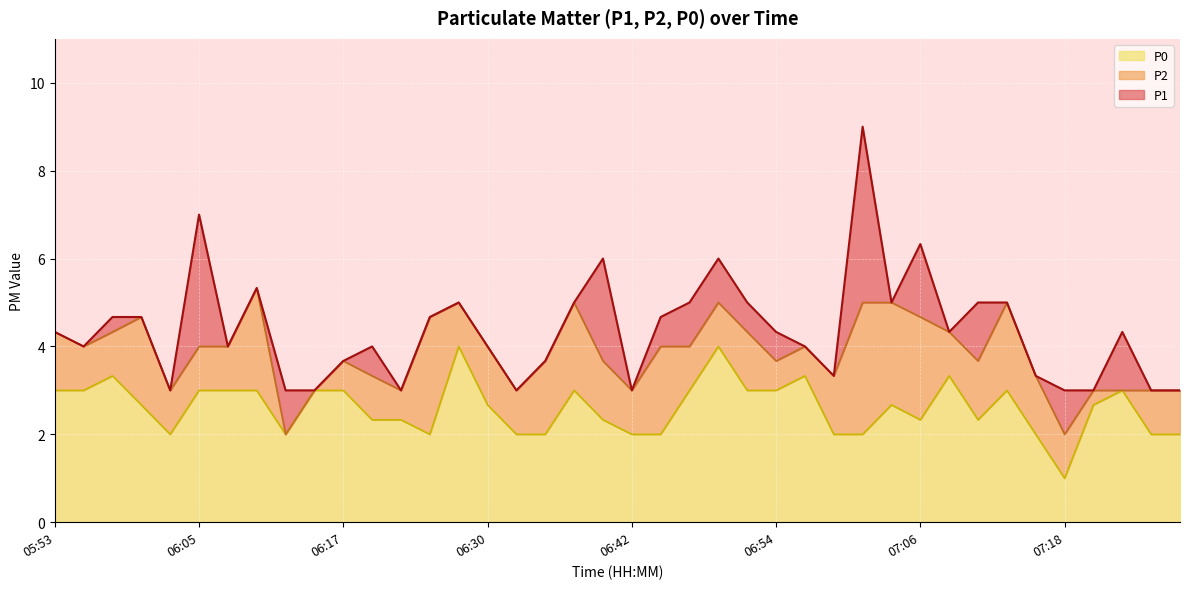

Which series has the largest range (max minus min)?

P1